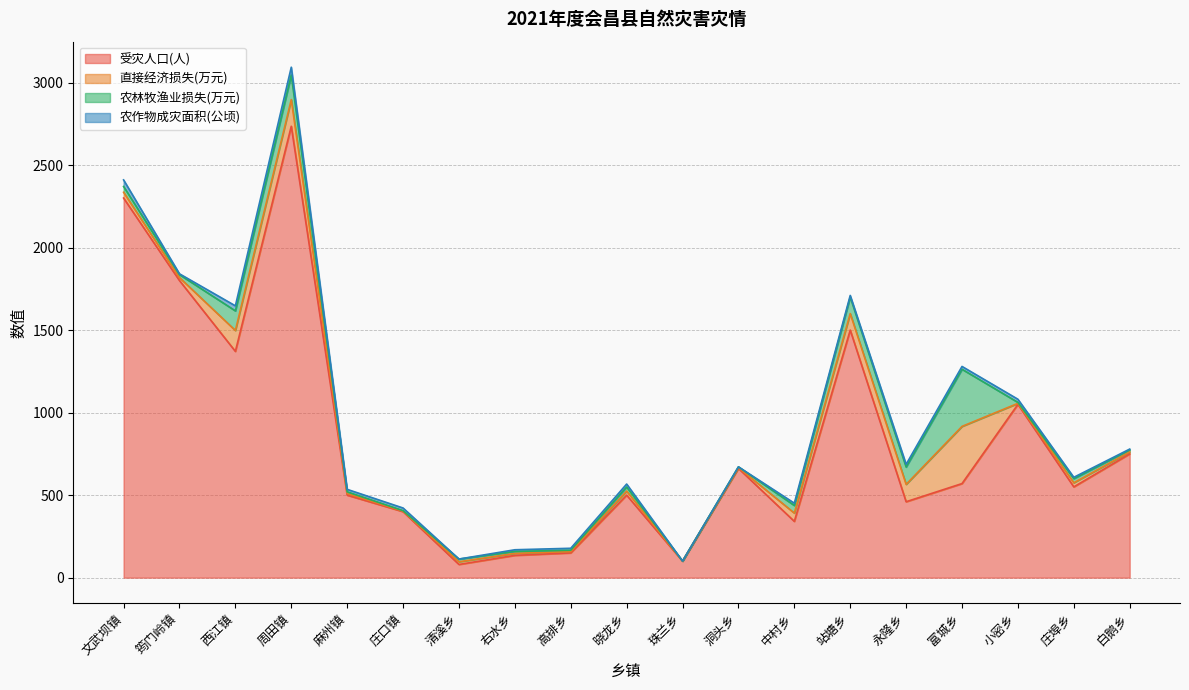

What is the difference between the maximum and minimum values in the 受灾人口(人) series?

2655.0